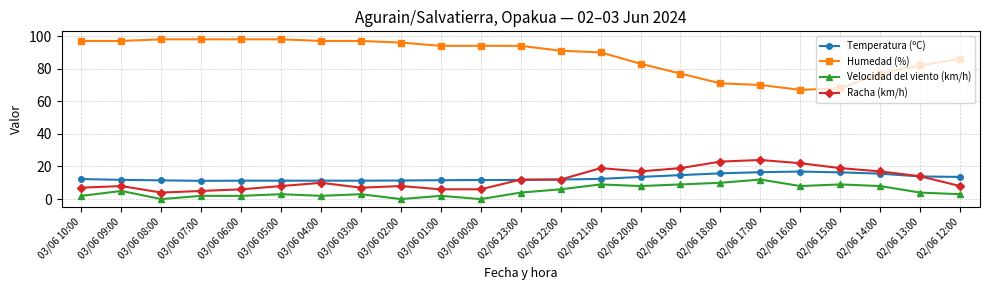

What is the label of the 19th point from the right?

03/06 06:00